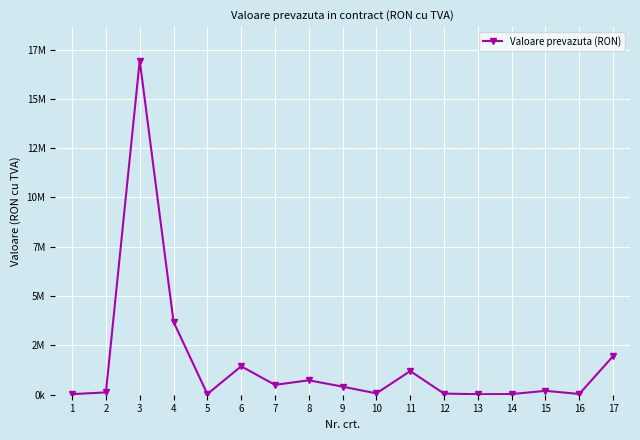

Is this an area chart (filled region under the line)?

No